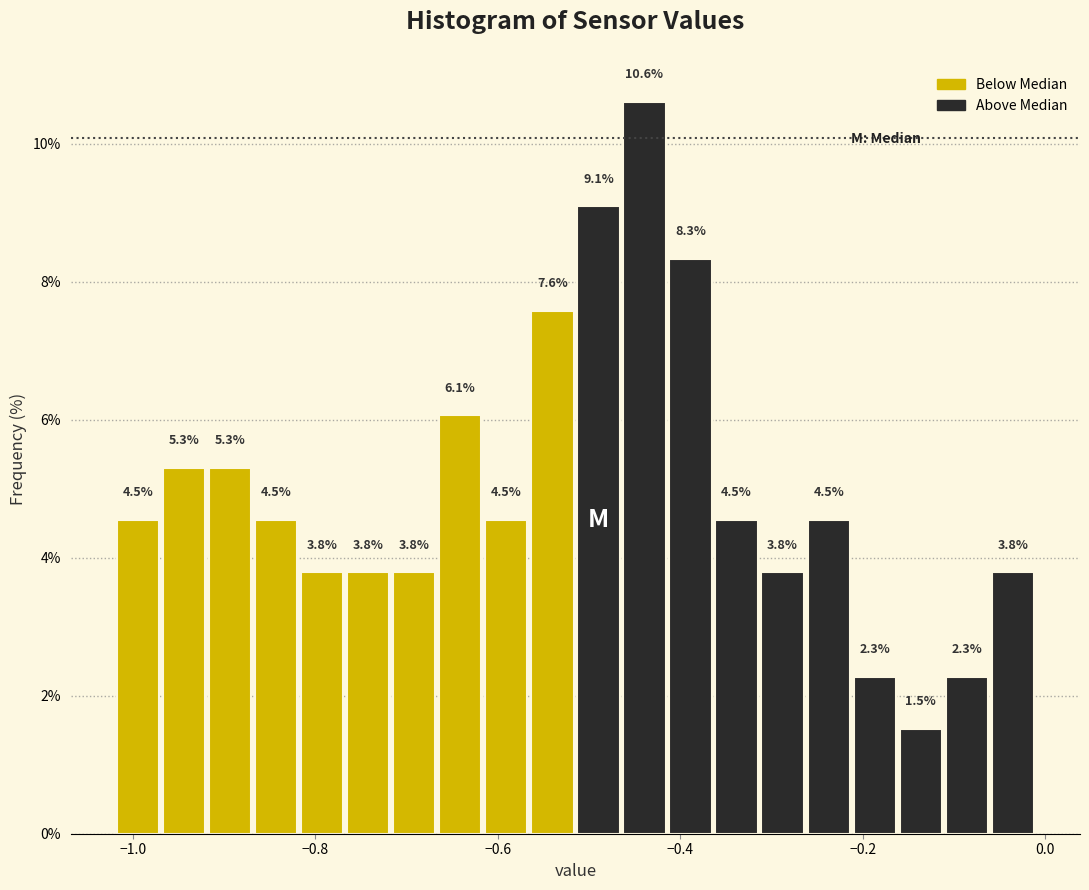

Around what value on the x-axis is the tallest bar? Give the approximate position of its centre, as read against the axis.

-0.44